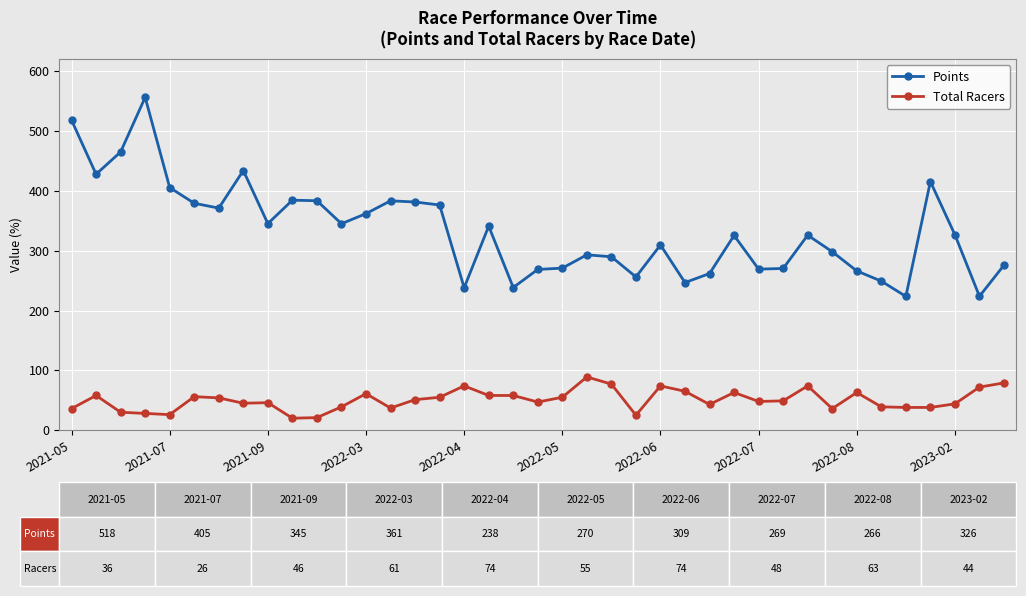

True or false: Total Racers and Points cross at least once.

False